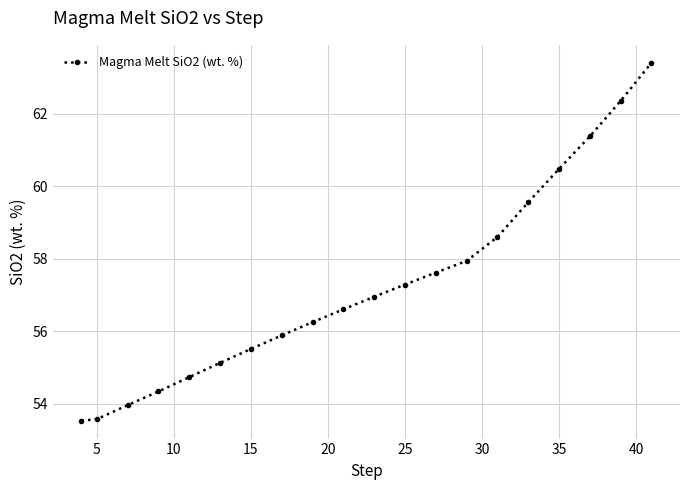

True or false: the data has more than 1 interior local peaks.

False